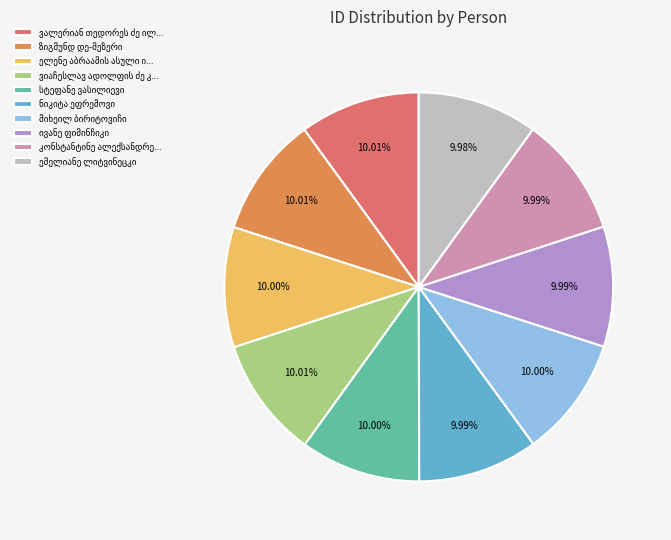

Does any single category account for the majority?

No